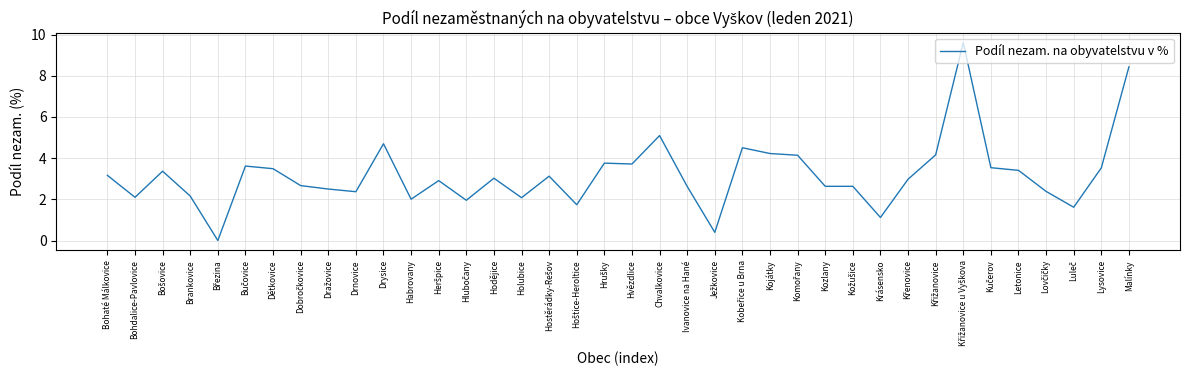

What position from the left is Letonice?

34